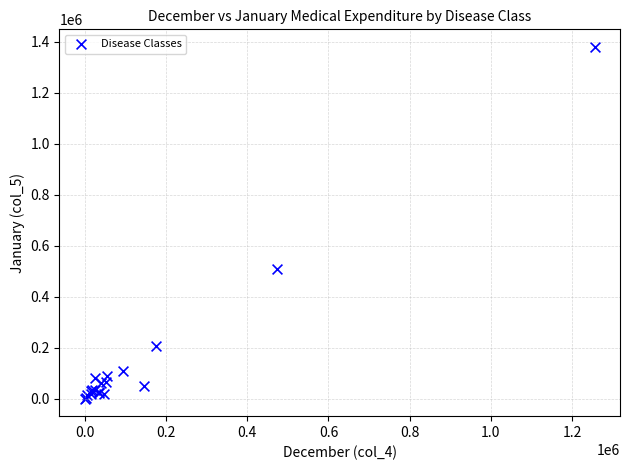

What Y value in the scatter plot is closest to 690202?

508630.7